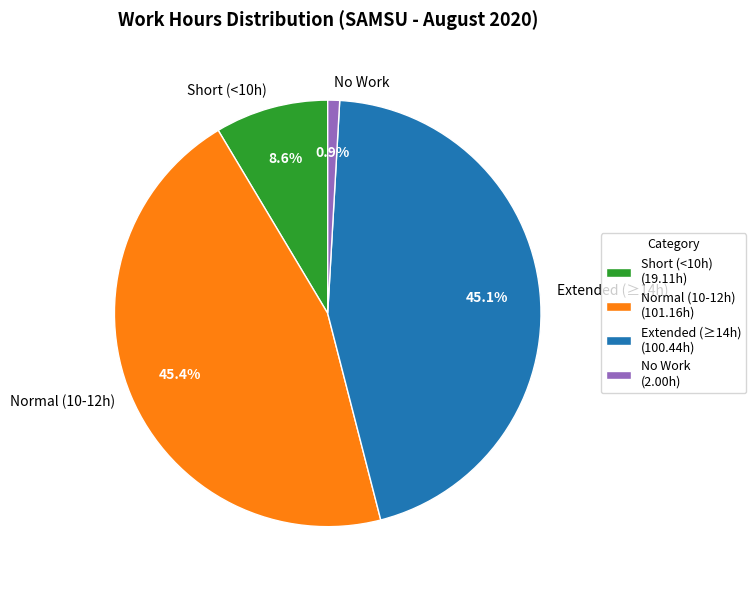

Is Normal (10-12h) the majority of the pie?

No